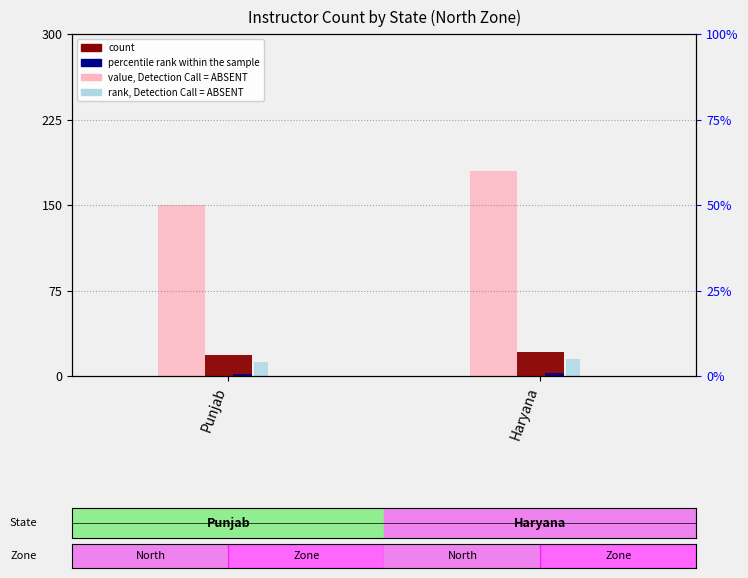

Are the bars horizontal?

No